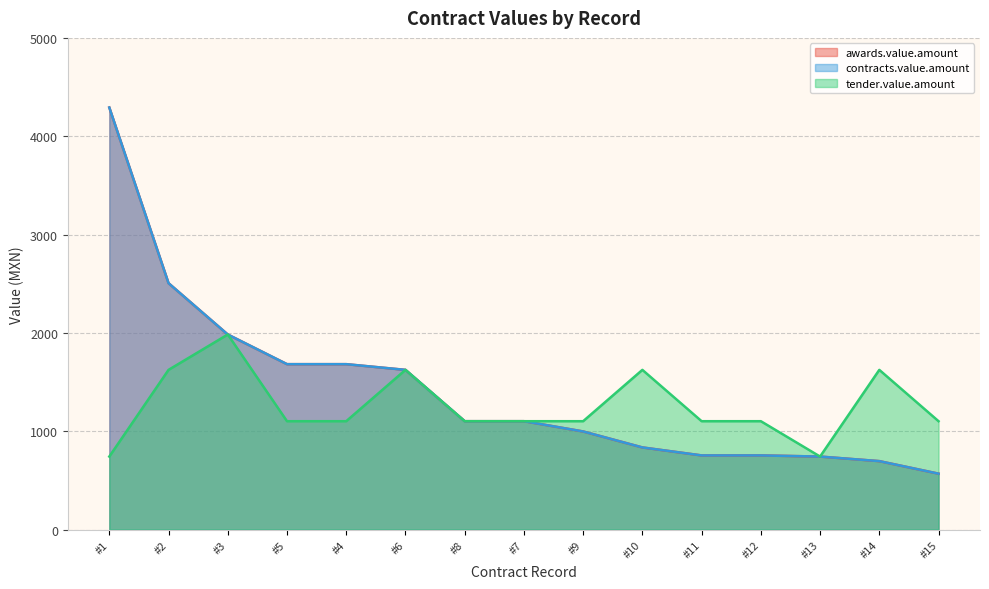

What is the maximum value shown in the chart?

4292.0